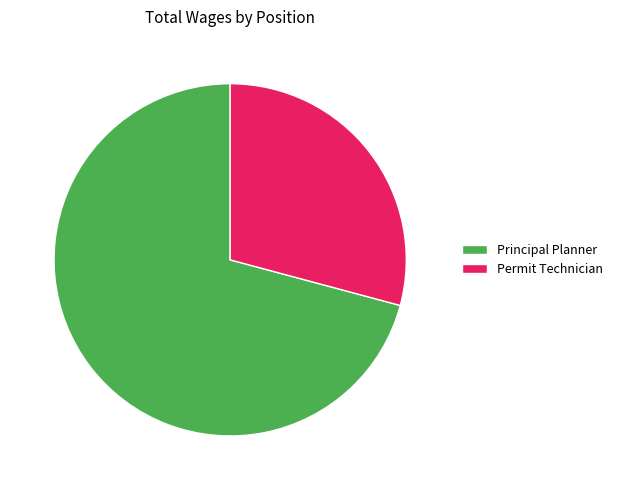

True or false: Principal Planner accounts for 71% of the total.

True